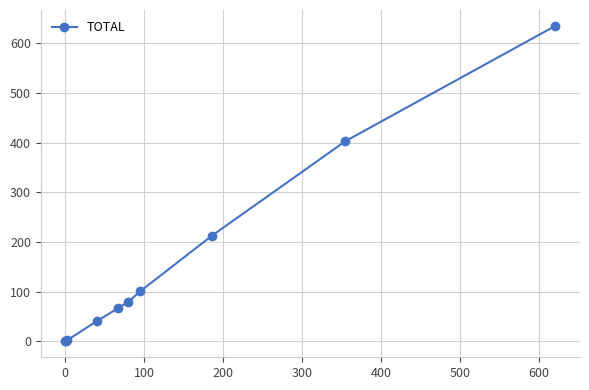

True or false: the data has more than 1 interior local peaks.

False